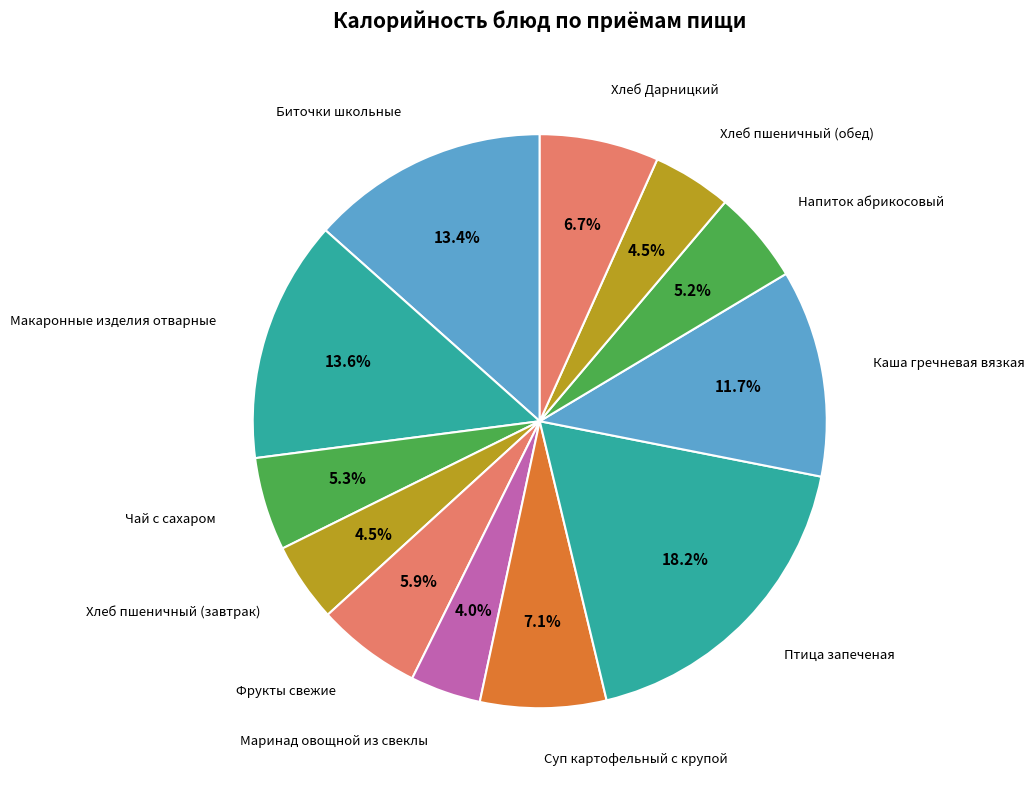

To the nearest percent, what portion does Фрукты свежие represent?

6%